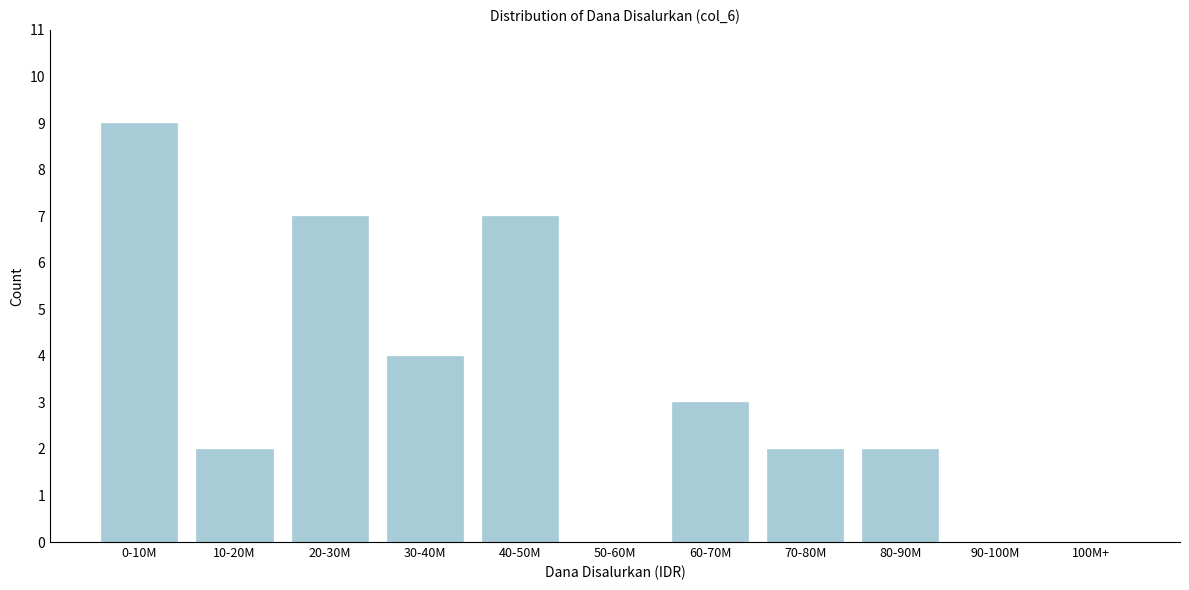

Reading right to left, extract all data points from this chart.

100M+=0	90-100M=0	80-90M=2	70-80M=2	60-70M=3	50-60M=0	40-50M=7	30-40M=4	20-30M=7	10-20M=2	0-10M=9